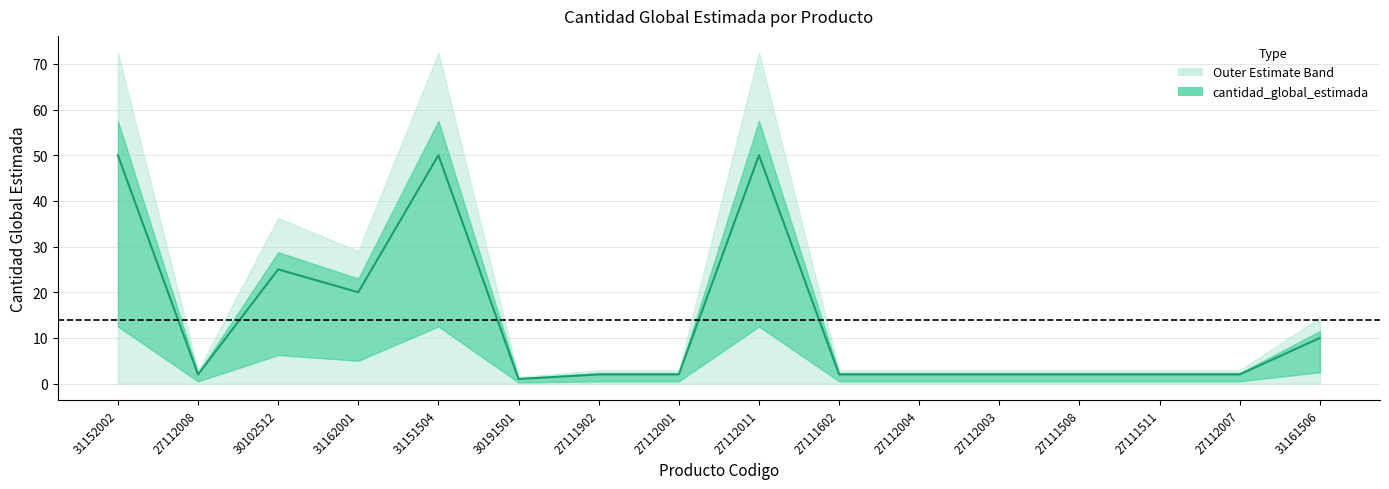

What is the change in value from 30102512 to 31151504?

+25